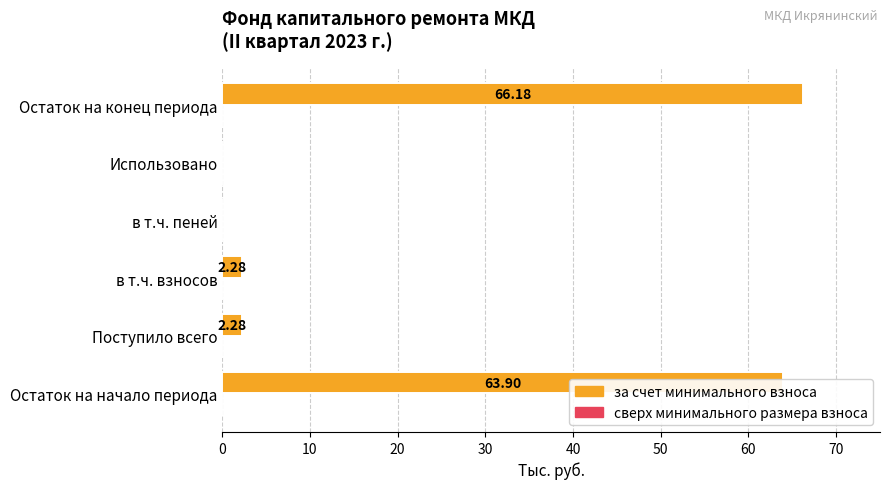

What is the sum of all values?

134.6